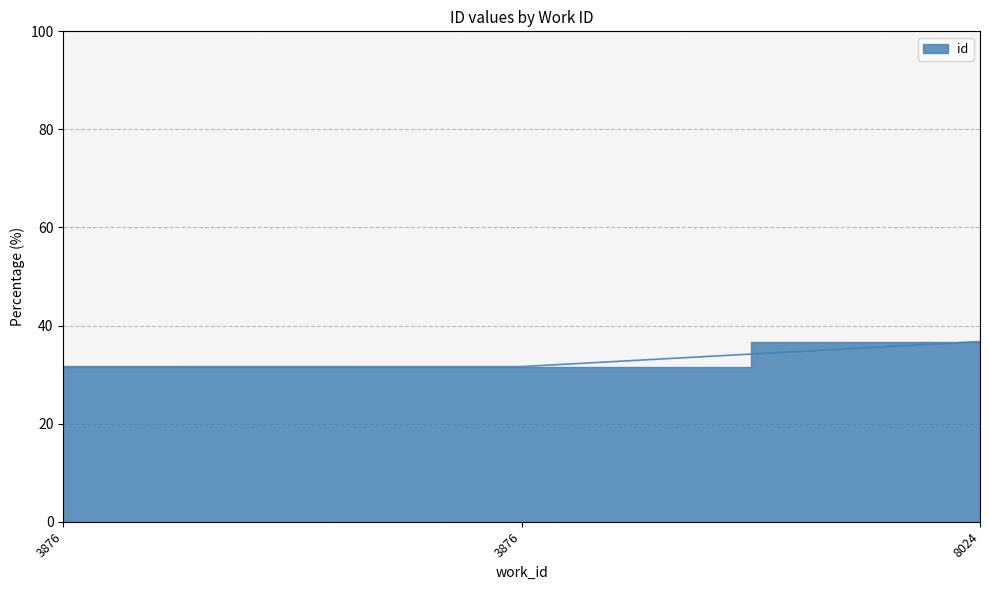

What is the average value?

33.3